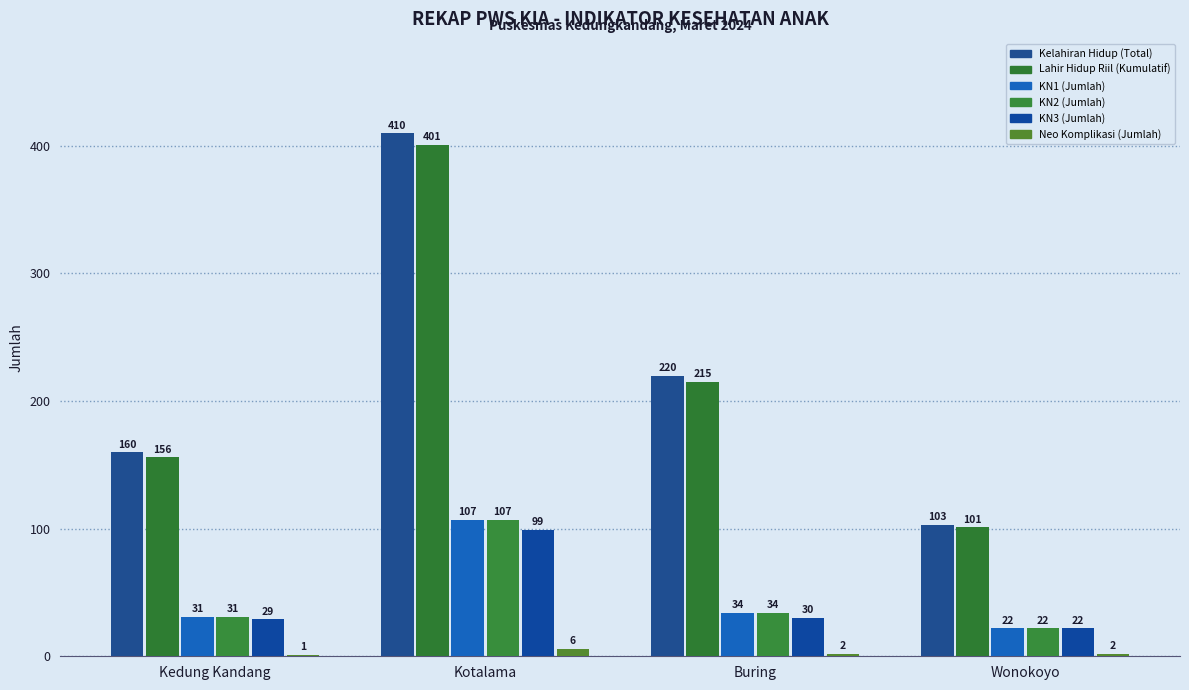

What is the average value of the Kelahiran Hidup (Total) series?

223